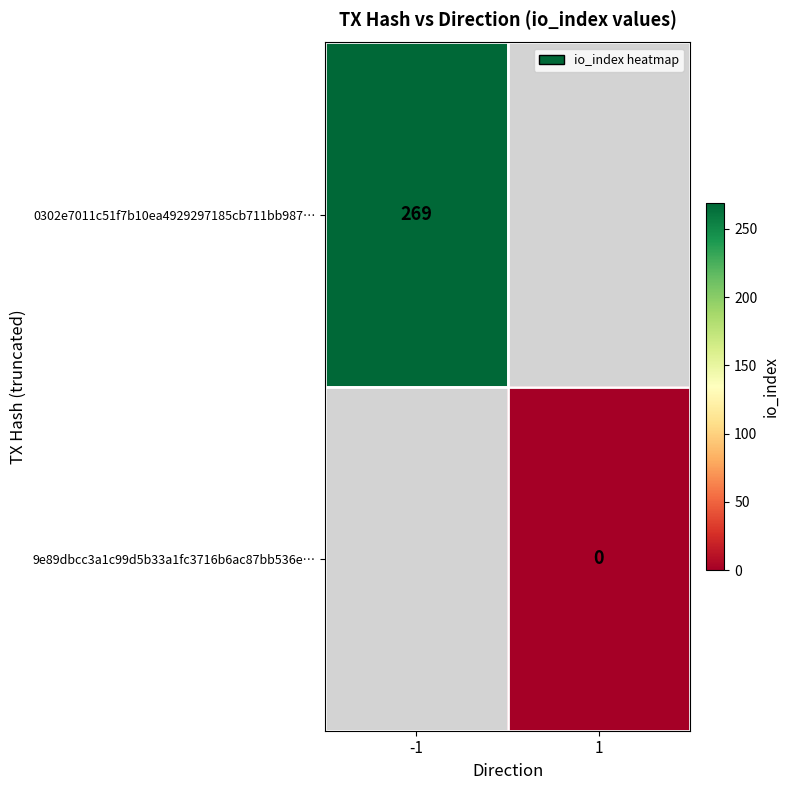

Is it true that 0302e7011c51f7b10ea4929297185cb711bb987… equals 269 at -1?

True